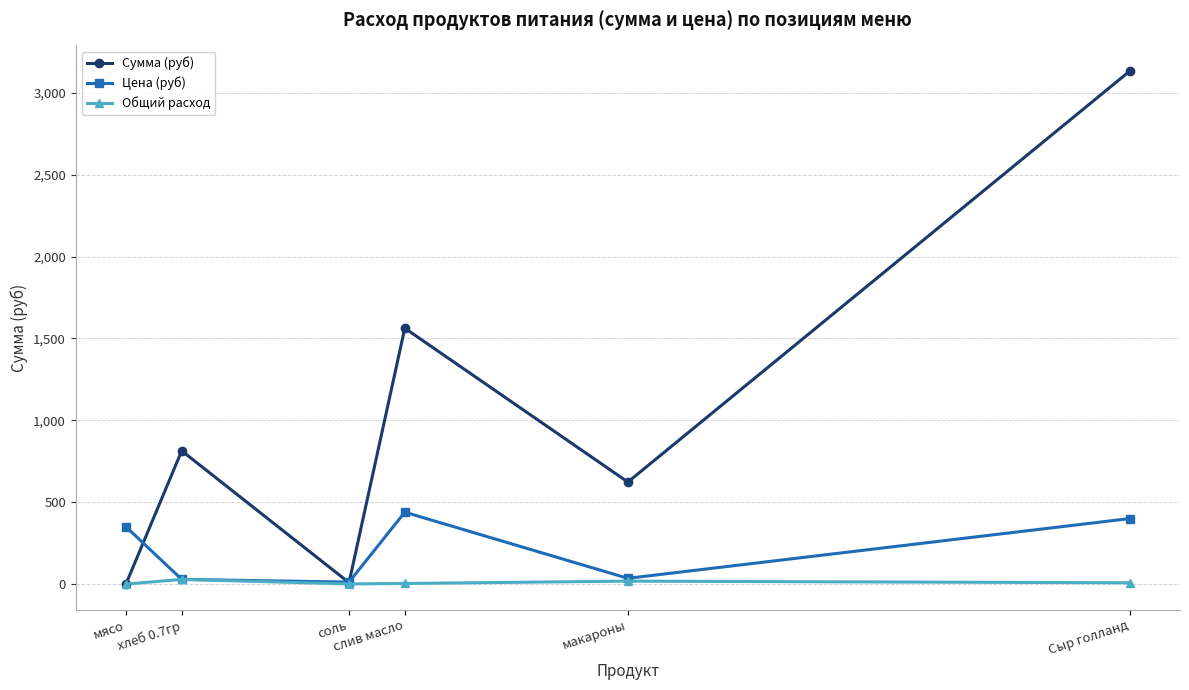

True or false: Цена (руб) has more than 0 points higher than both neighbors.

True